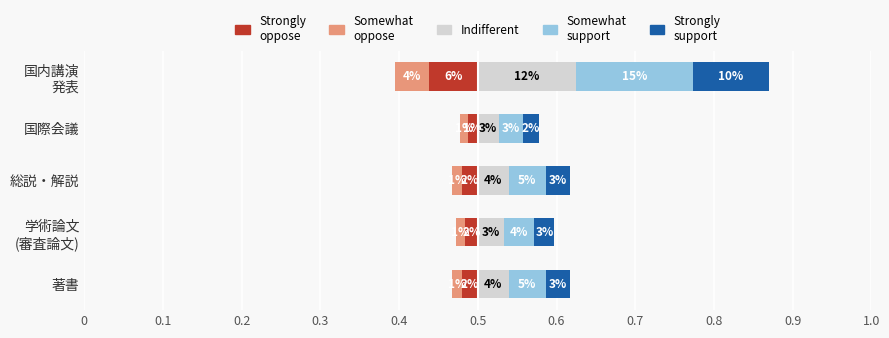

The Indifferent series shows 0.0 at 著書. True or false?

False